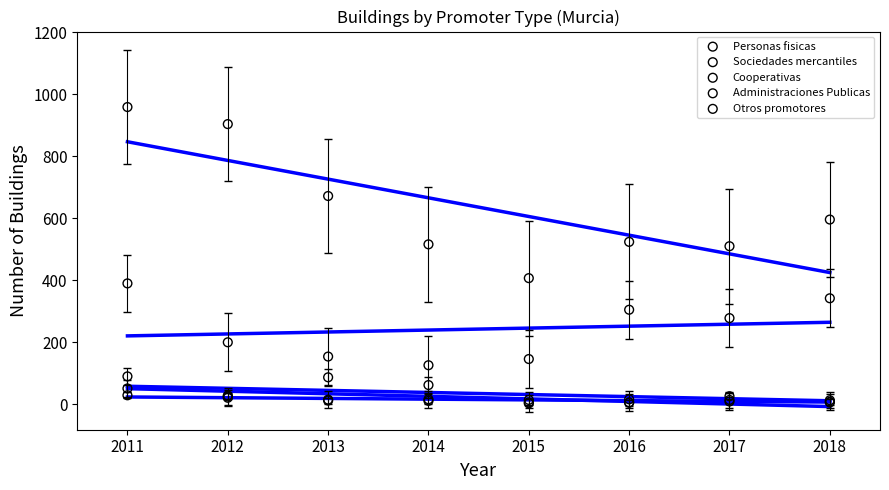

In the Sociedades mercantiles series, what Y value is closest to 258?

278